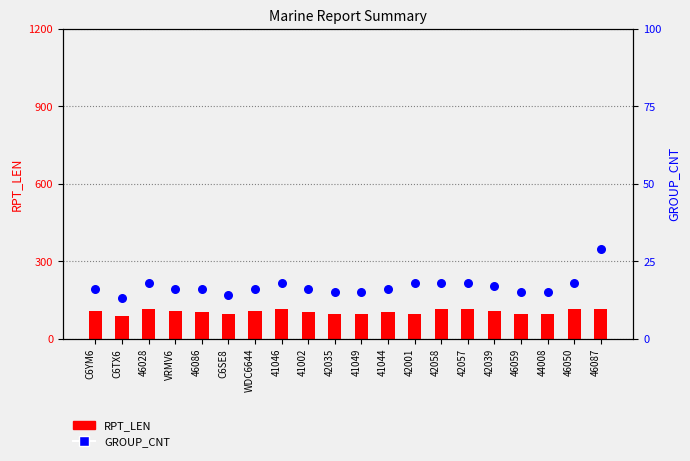

What are all the series names shown in the legend?

RPT_LEN, GROUP_CNT